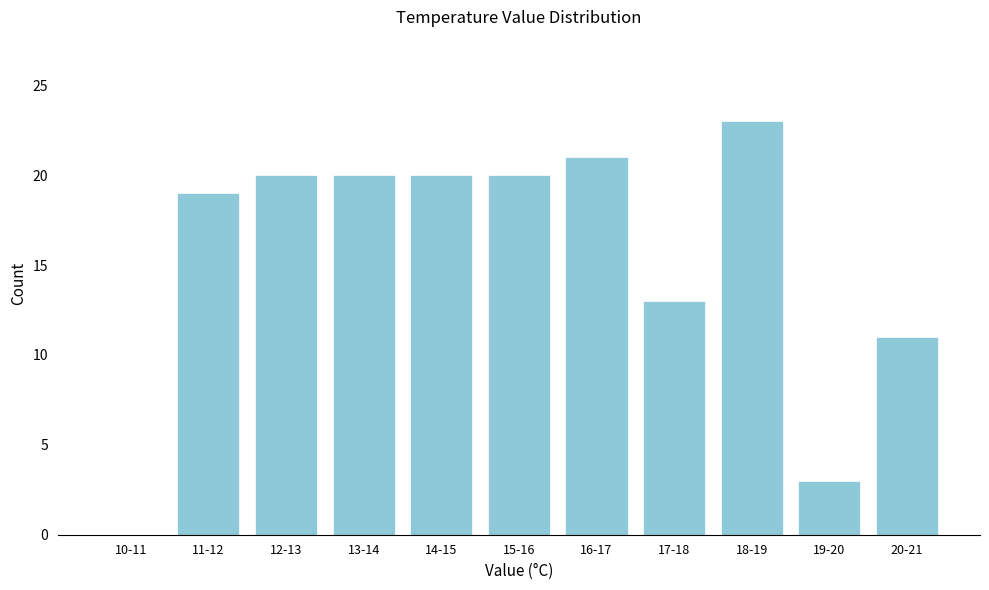

Reading right to left, extract all data points from this chart.

20-21=11	19-20=3	18-19=23	17-18=13	16-17=21	15-16=20	14-15=20	13-14=20	12-13=20	11-12=19	10-11=0